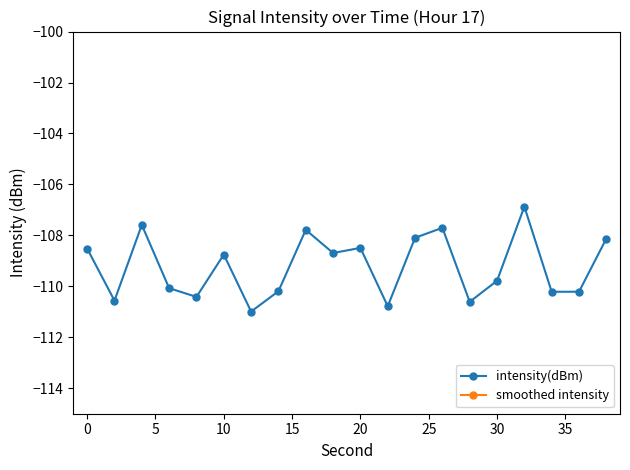

Is it true that intensity(dBm) equals -108.5 at 0?

True